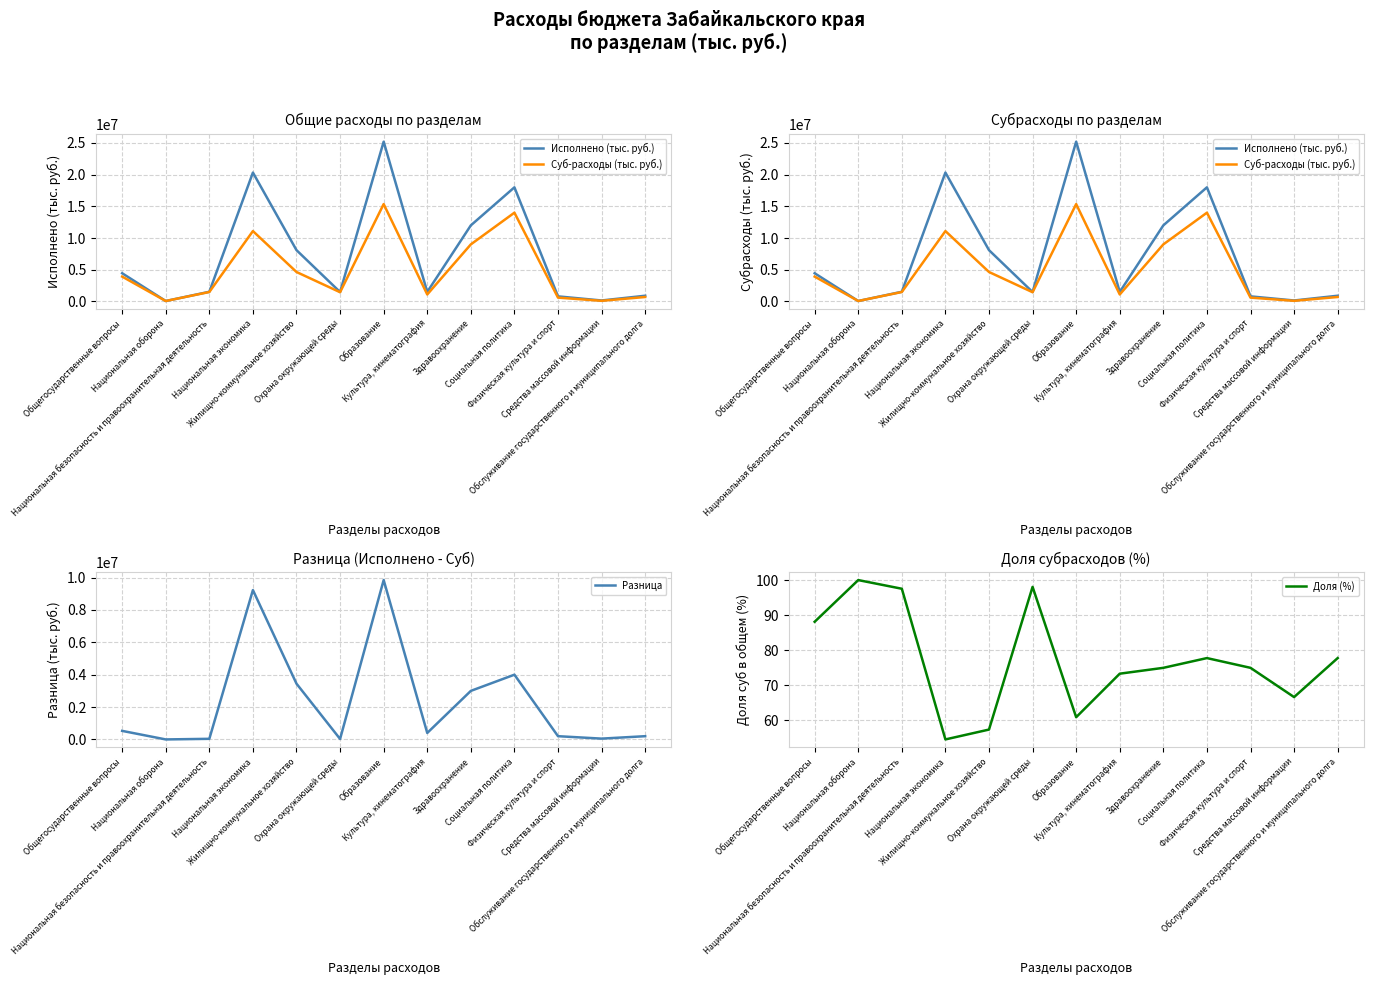

What position from the right is Культура, кинематография?

6